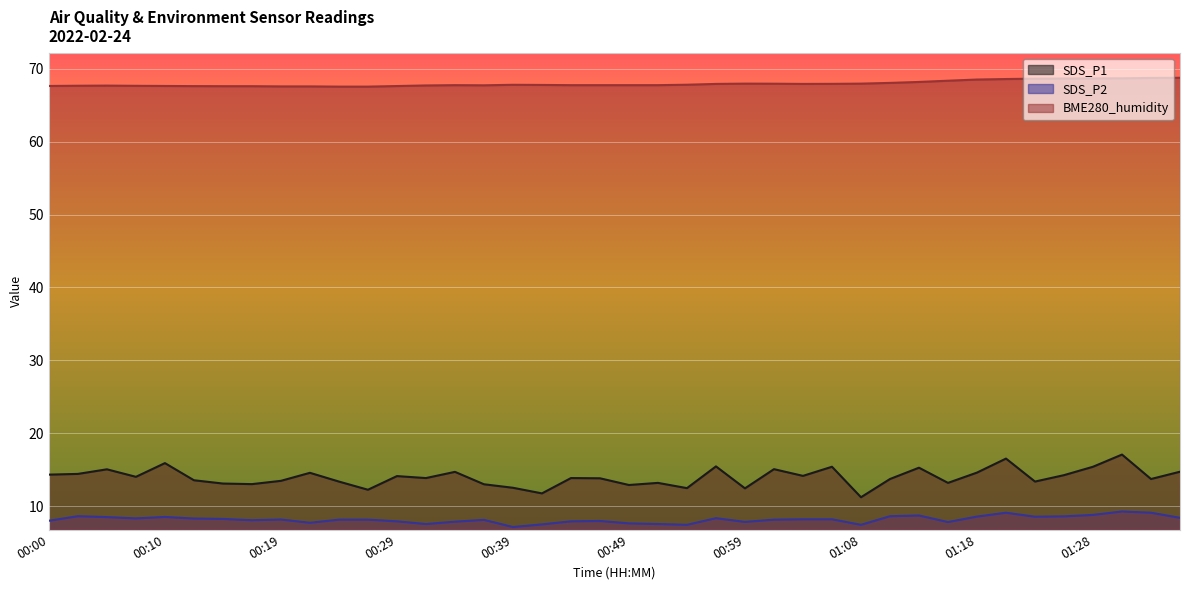

True or false: BME280_humidity and SDS_P1 cross at least once.

False